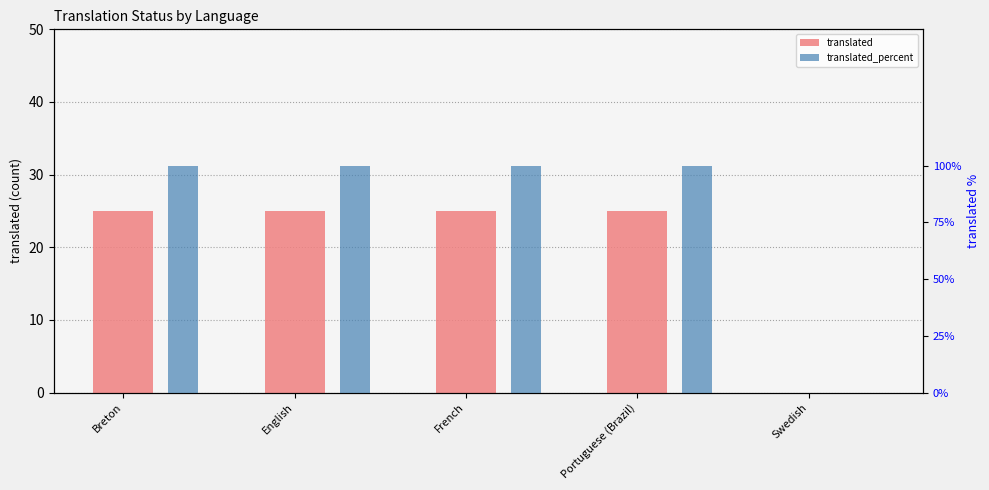

List the series in order of their peak value, lowest first.

translated, translated_percent